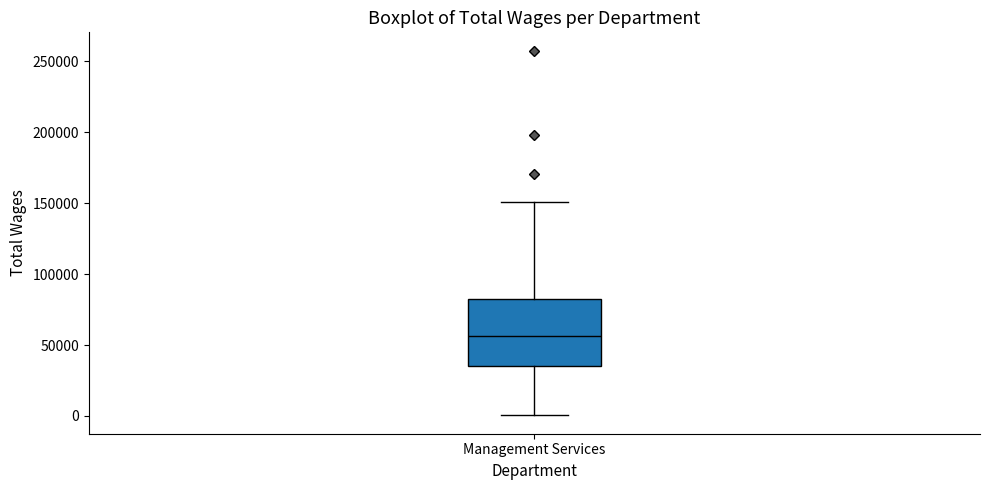

Read this box plot against the y-axis: the position of the median line, the range covered by the box, and the ends of both whiskers. The values are not printed on the chart, so give them approximately, as read against the axis.

median 55000, box 35000 to 80000, whiskers 0 to 150000